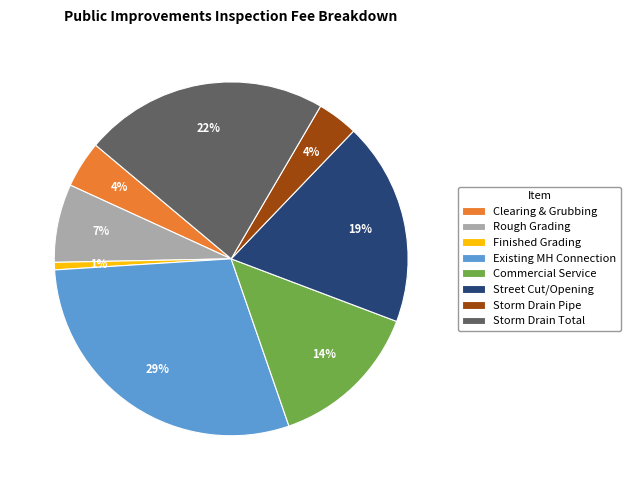

Is it true that Rough Grading is 13% of the pie?

False